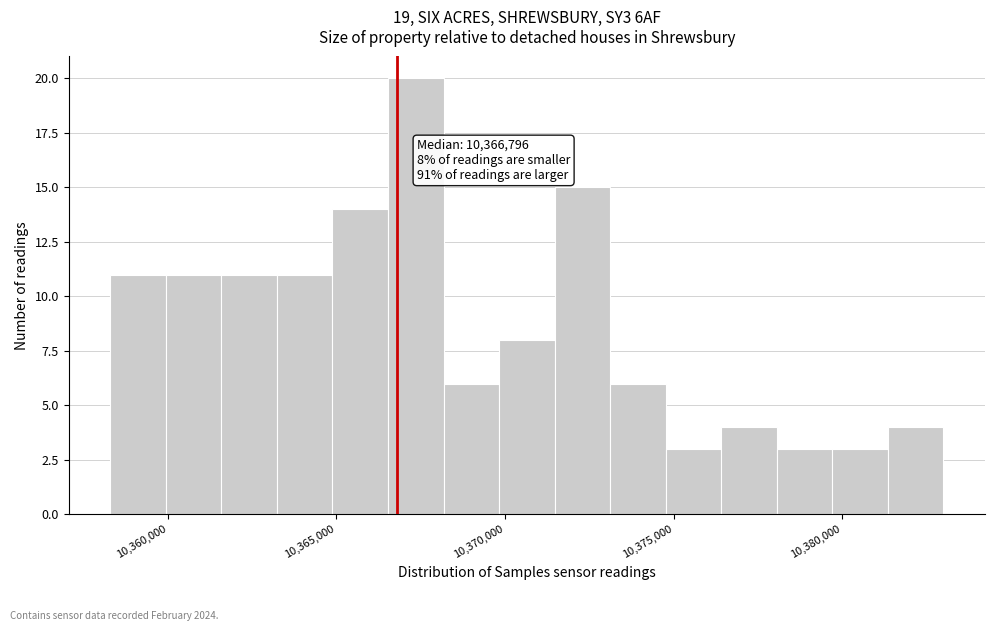

Around what value on the x-axis is the tallest bar? Give the approximate position of its centre, as read against the axis.

10367500